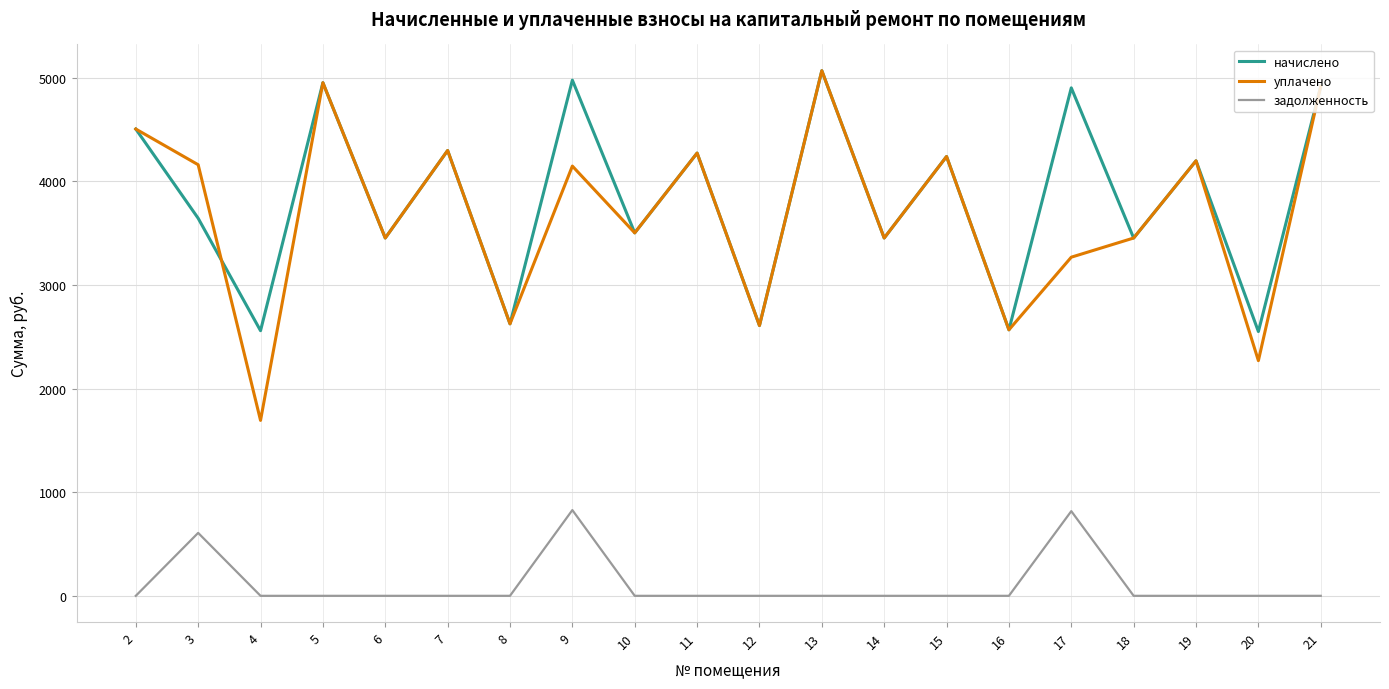

What is the difference between the highest and lowest values at 6?

3452.8